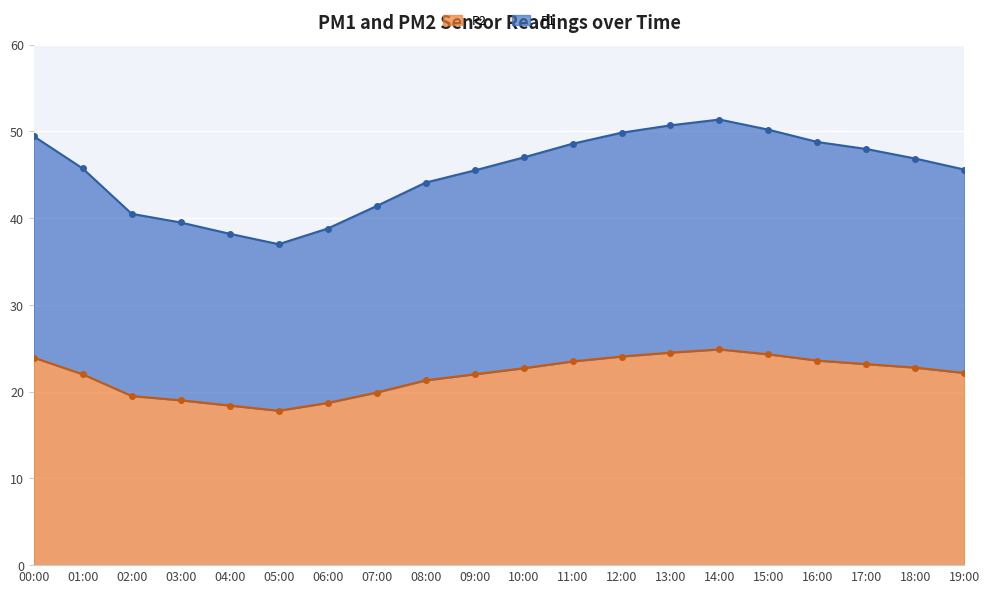

What position from the left is 05:00?

6